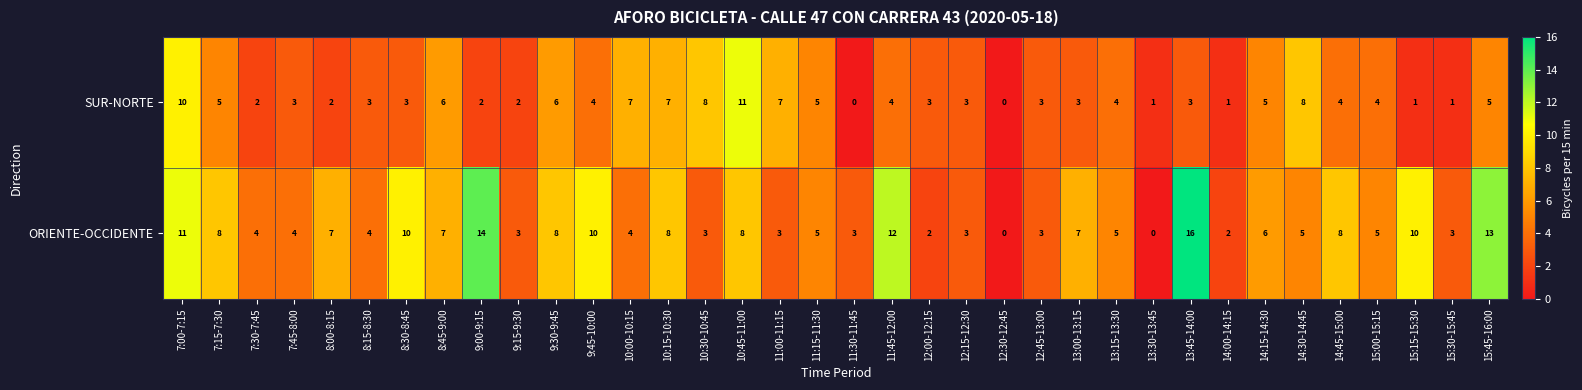

At which label does ORIENTE-OCCIDENTE first exceed 5?

7:00-7:15